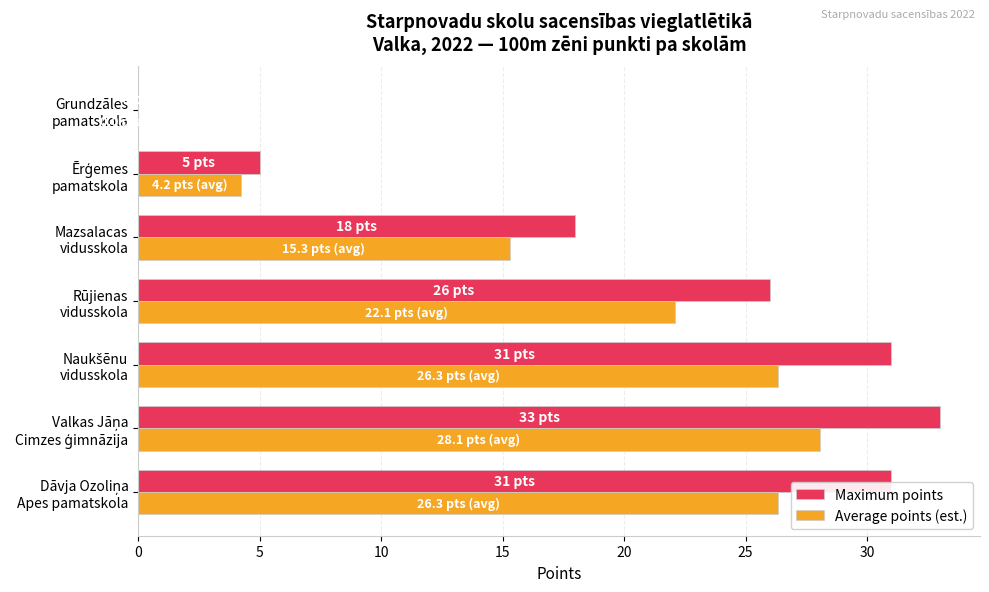

What is the sum of all Maximum points values?

144.0